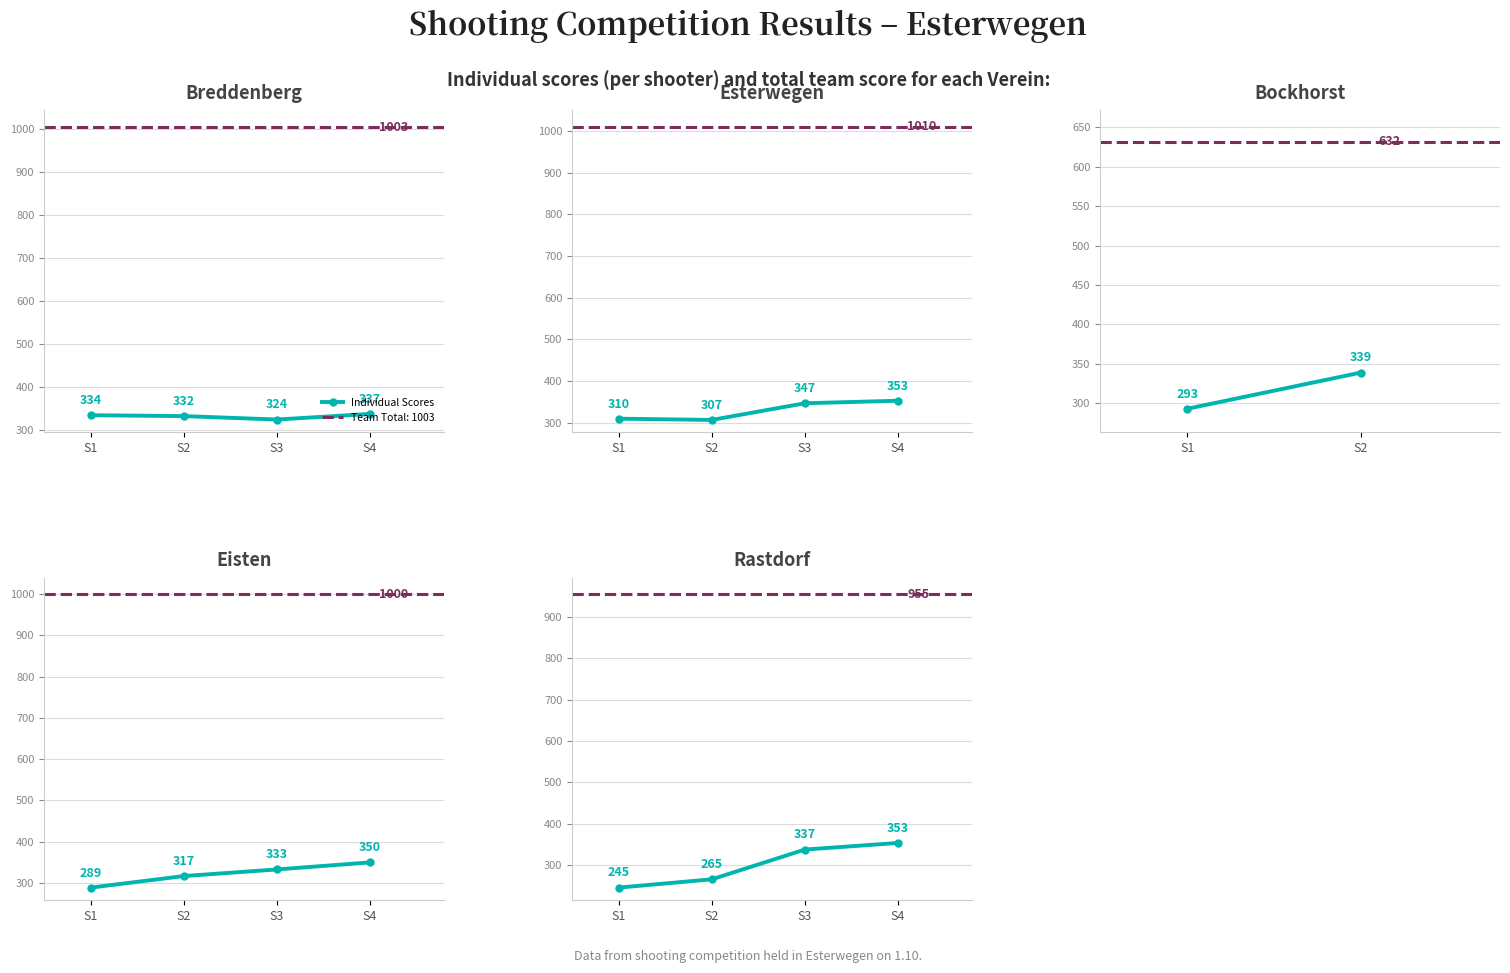

How many values are between 265 and 353?

3